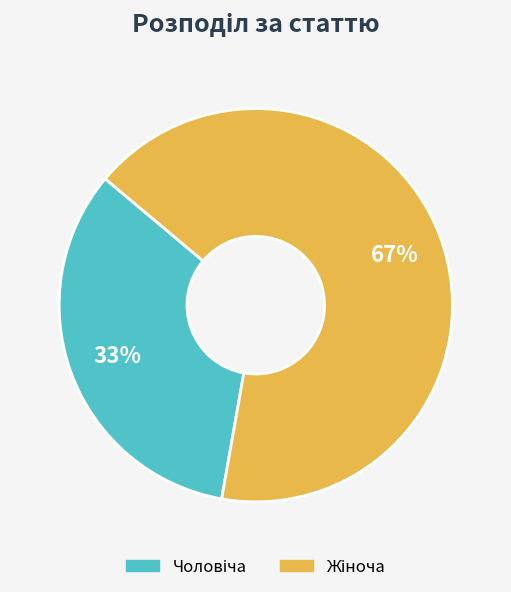

Does any single category account for the majority?

Yes